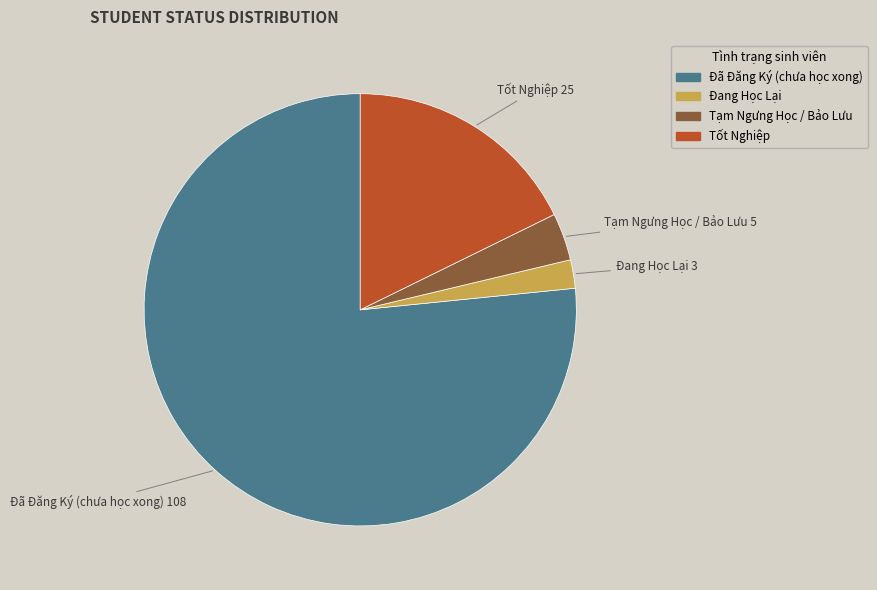

How many slices are in this pie chart?

4